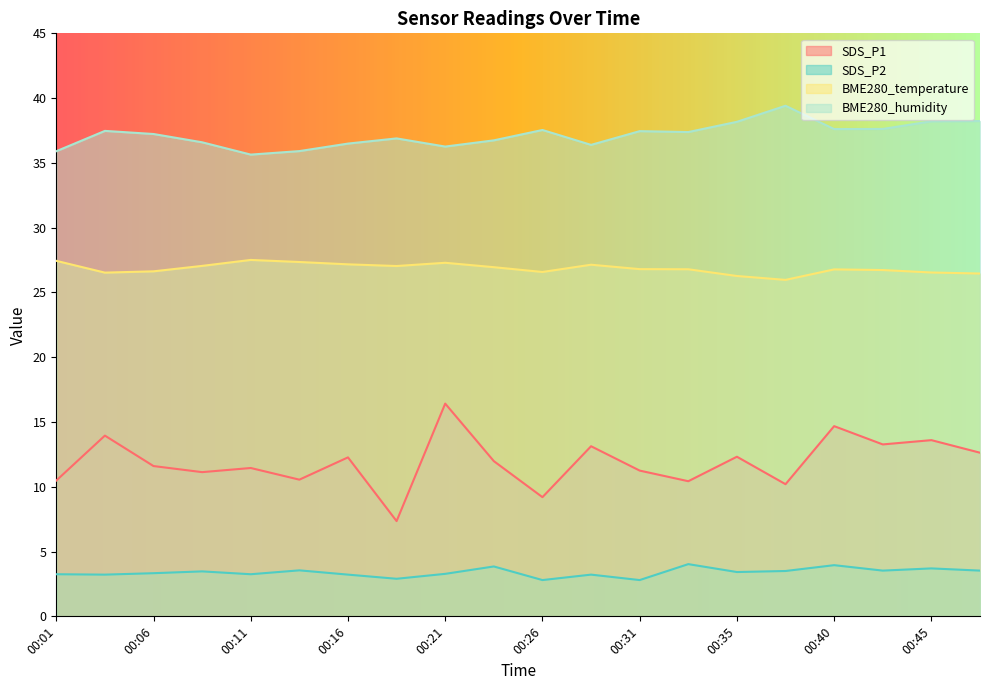

At which category does SDS_P2 reach its first local peak?

00:09